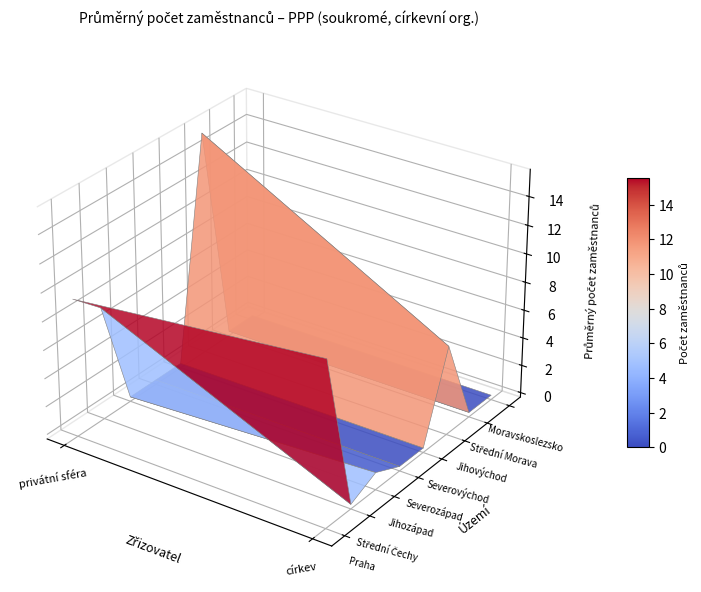

Reading left to right, what are all the values shown in this chart?

Praha: 0=9.4	1=11.2
Střední Čechy: 0=7.6	1=0.0
Jihozápad: 0=0.0	1=0.9
Severozápad: 0=0.0	1=0.0
Severovýchod: 0=0.0	1=0.0
Jihovýchod: 0=15.5	1=6.0
Střední Morava: 0=0.0	1=0.0
Moravskoslezsko: 0=0.0	1=0.0